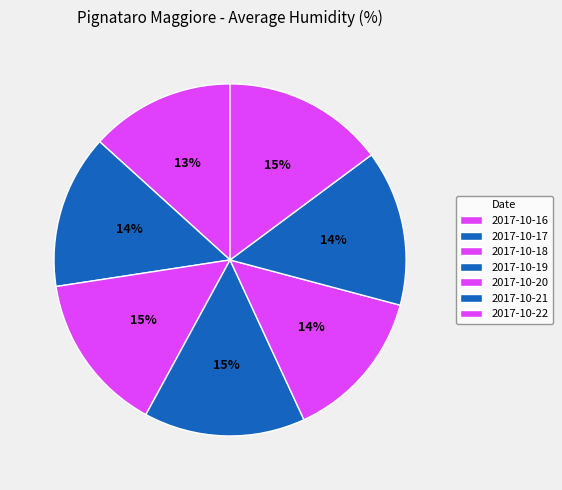

To the nearest percent, what is the average slice percentage?

14%